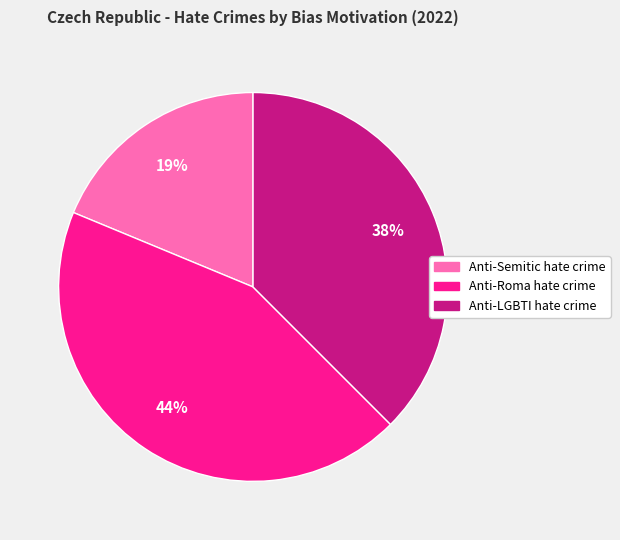

The Anti-Semitic hate crime slice represents 19% of the pie. True or false?

True